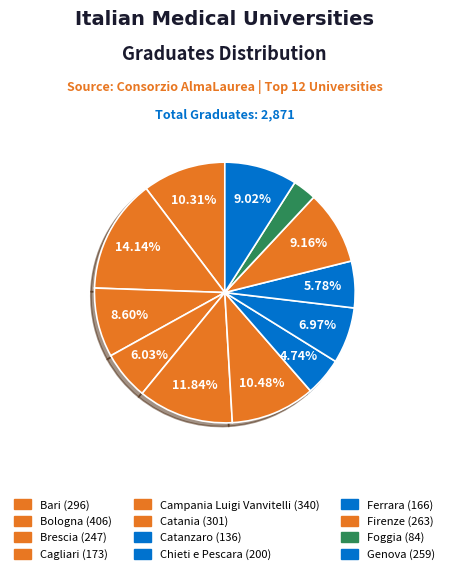

Count the number of slices in the pie.

12